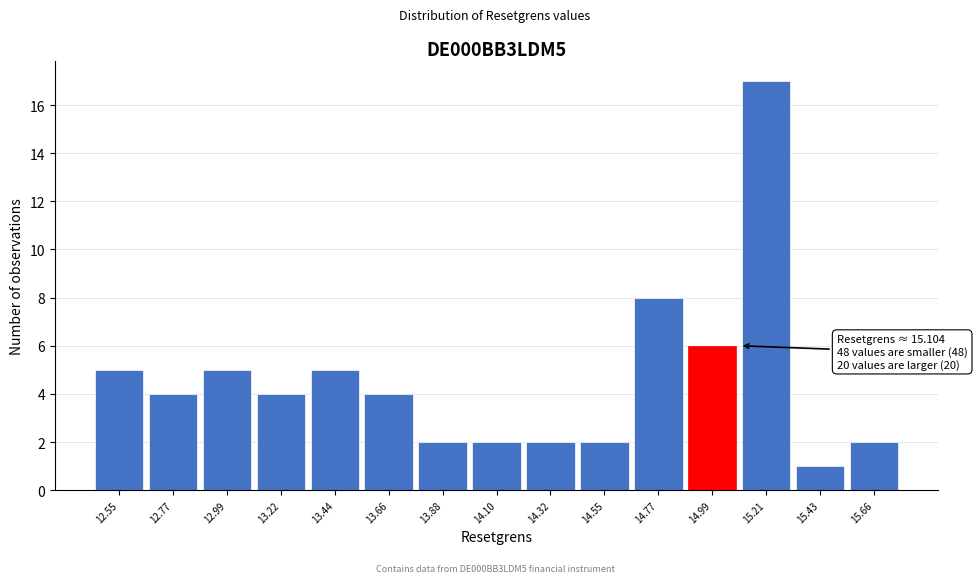

Which range on the x-axis has the tallest bar?

15.10 to 15.35